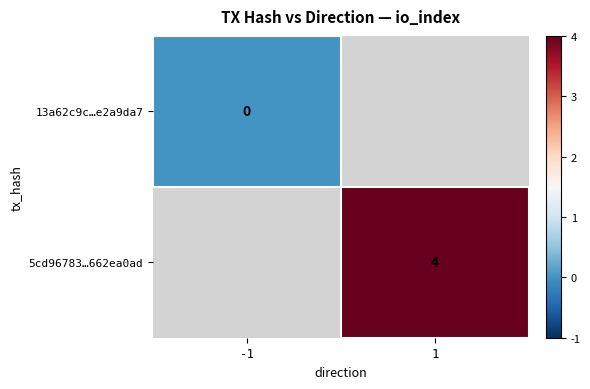

True or false: 5cd96783…662ea0ad has a value of 6.3 at 1.

False